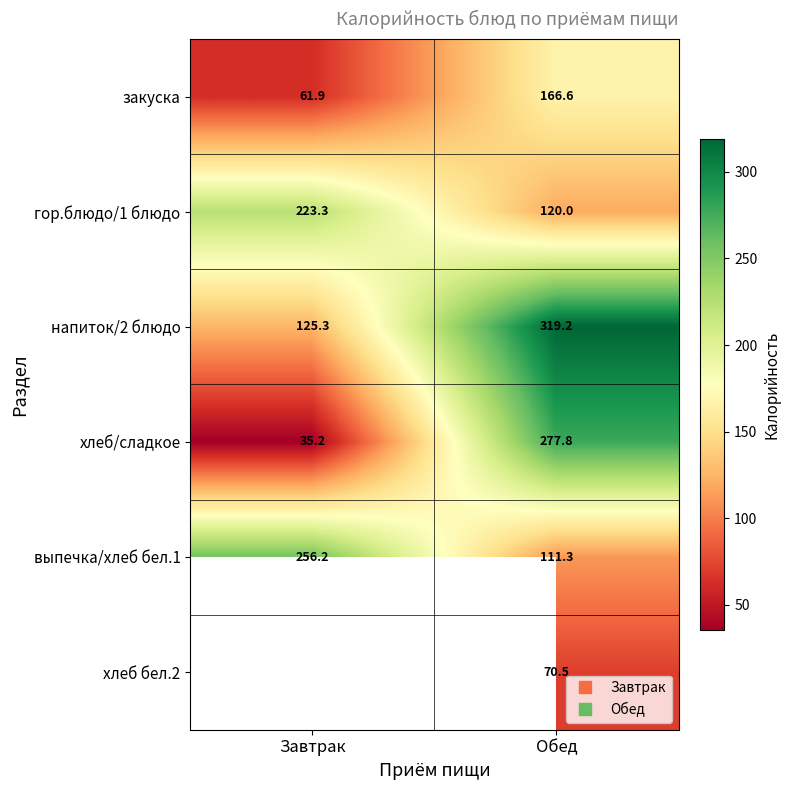

How many categories are shown in the chart?

2